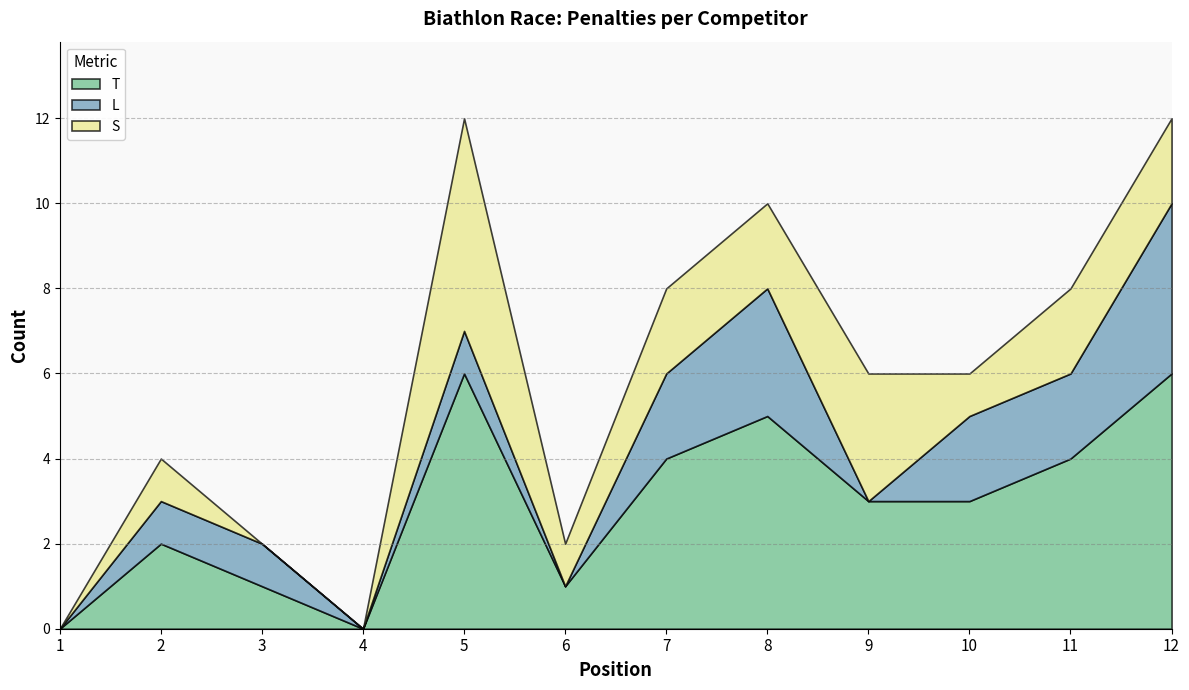

Reading left to right, transcribe all the data shown in this chart.

T: 0	2	1	0	6	1	4	5	3	3	4	6
L: 0	1	1	0	1	0	2	3	0	2	2	4
S: 0	1	0	0	5	1	2	2	3	1	2	2